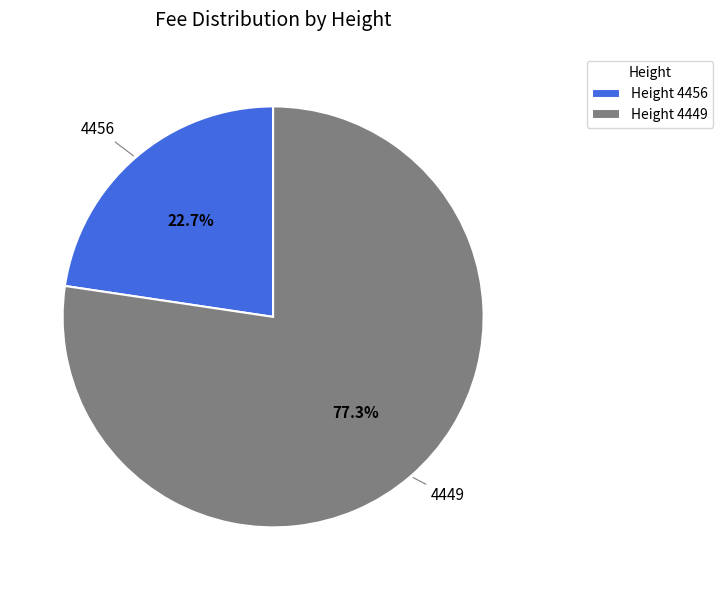

How many slices are in this pie chart?

2